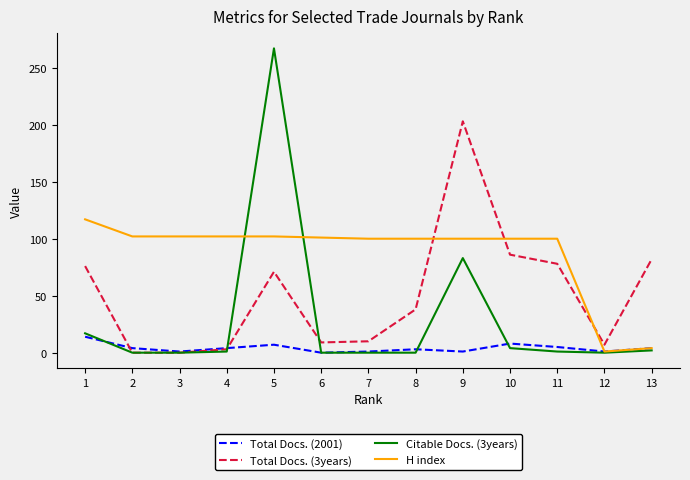

Rank the series by their average value, from lowest to highest.

Total Docs. (2001), Citable Docs. (3years), Total Docs. (3years), H index